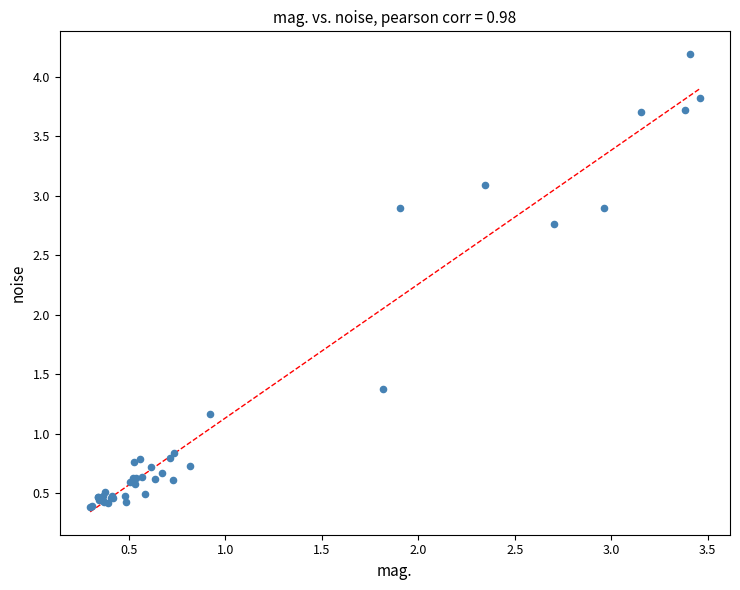

What Y value in the scatter plot is closest to 2?

1.4